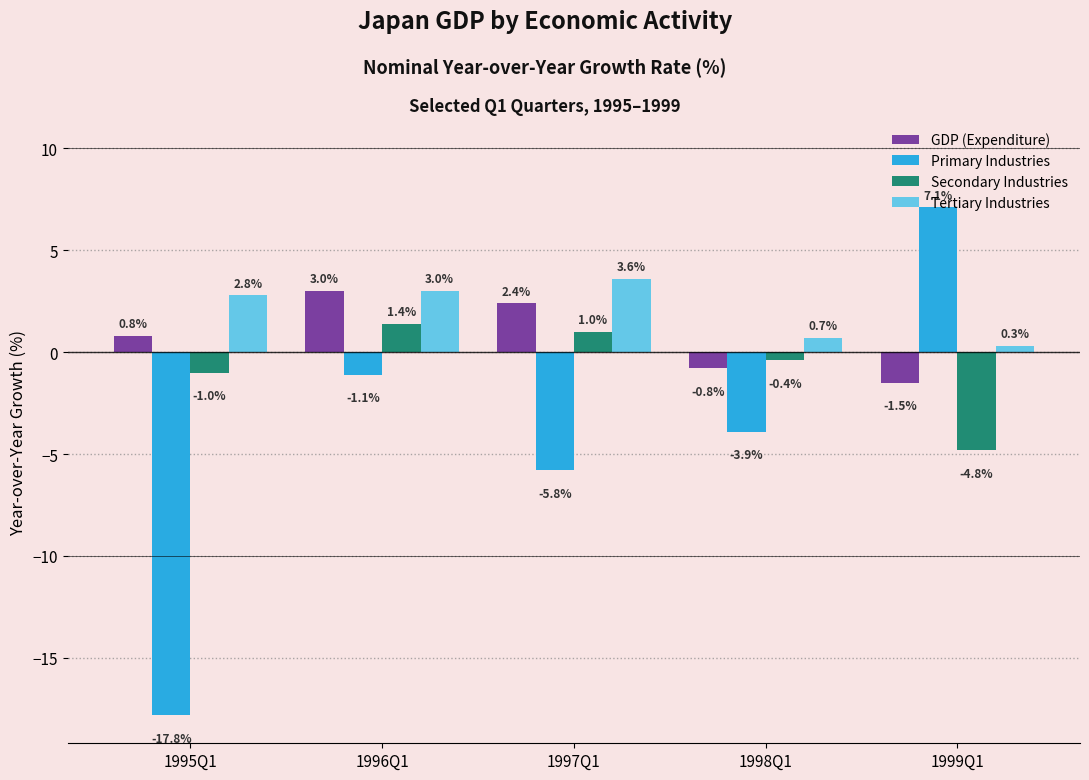

Reading left to right, transcribe all the data shown in this chart.

GDP (Expenditure): 0.8	3.0	2.4	-0.8	-1.5
Primary Industries: -17.8	-1.1	-5.8	-3.9	7.1
Secondary Industries: -1.0	1.4	1.0	-0.4	-4.8
Tertiary Industries: 2.8	3.0	3.6	0.7	0.3